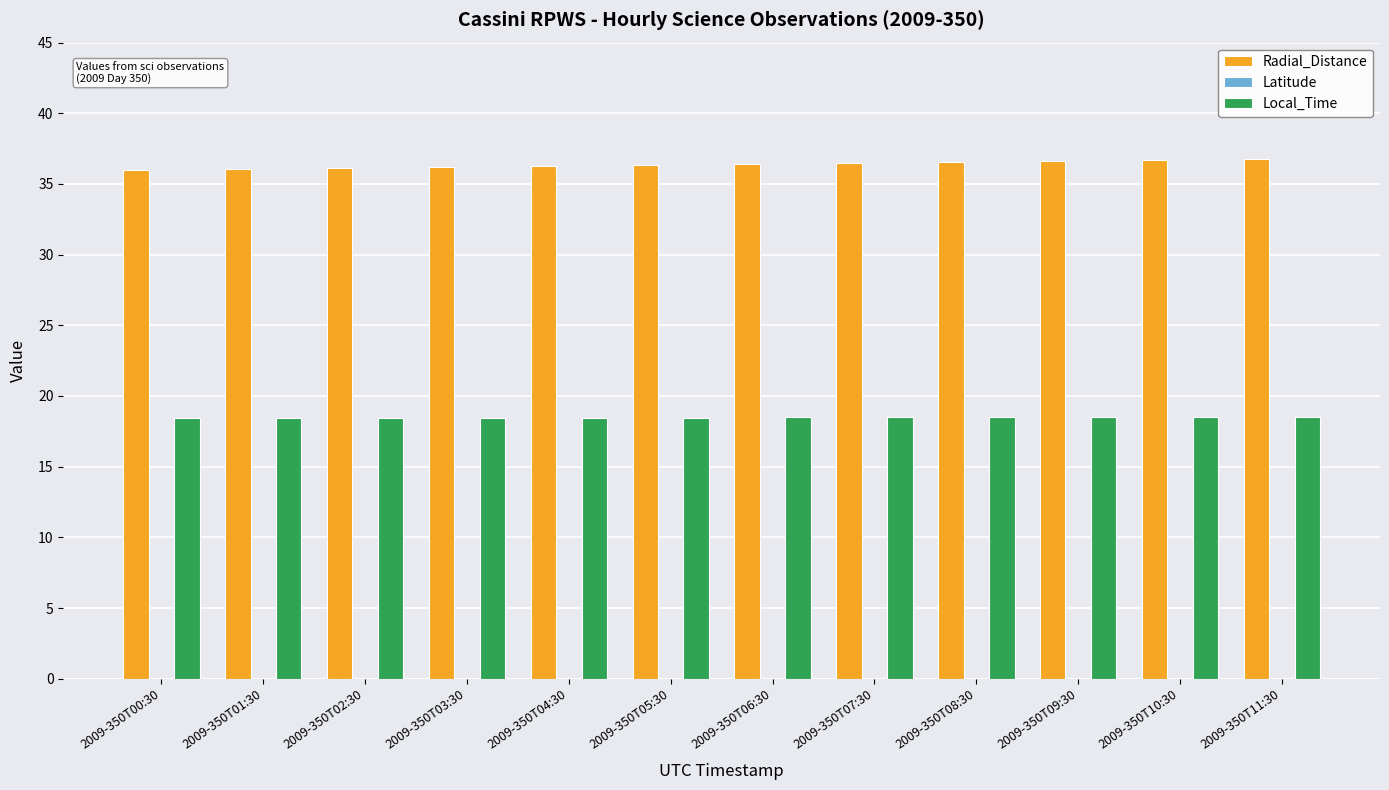

List the series in order of their overall mean, highest first.

Radial_Distance, Local_Time, Latitude